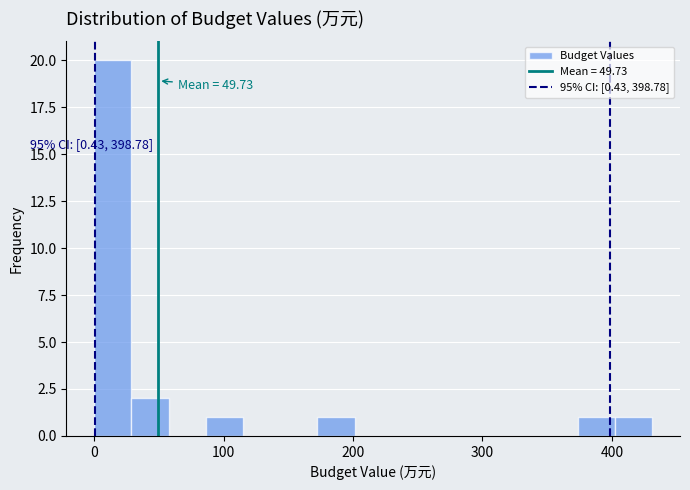

Read against the x-axis, roughly where is the centre of the tallest bar?

10